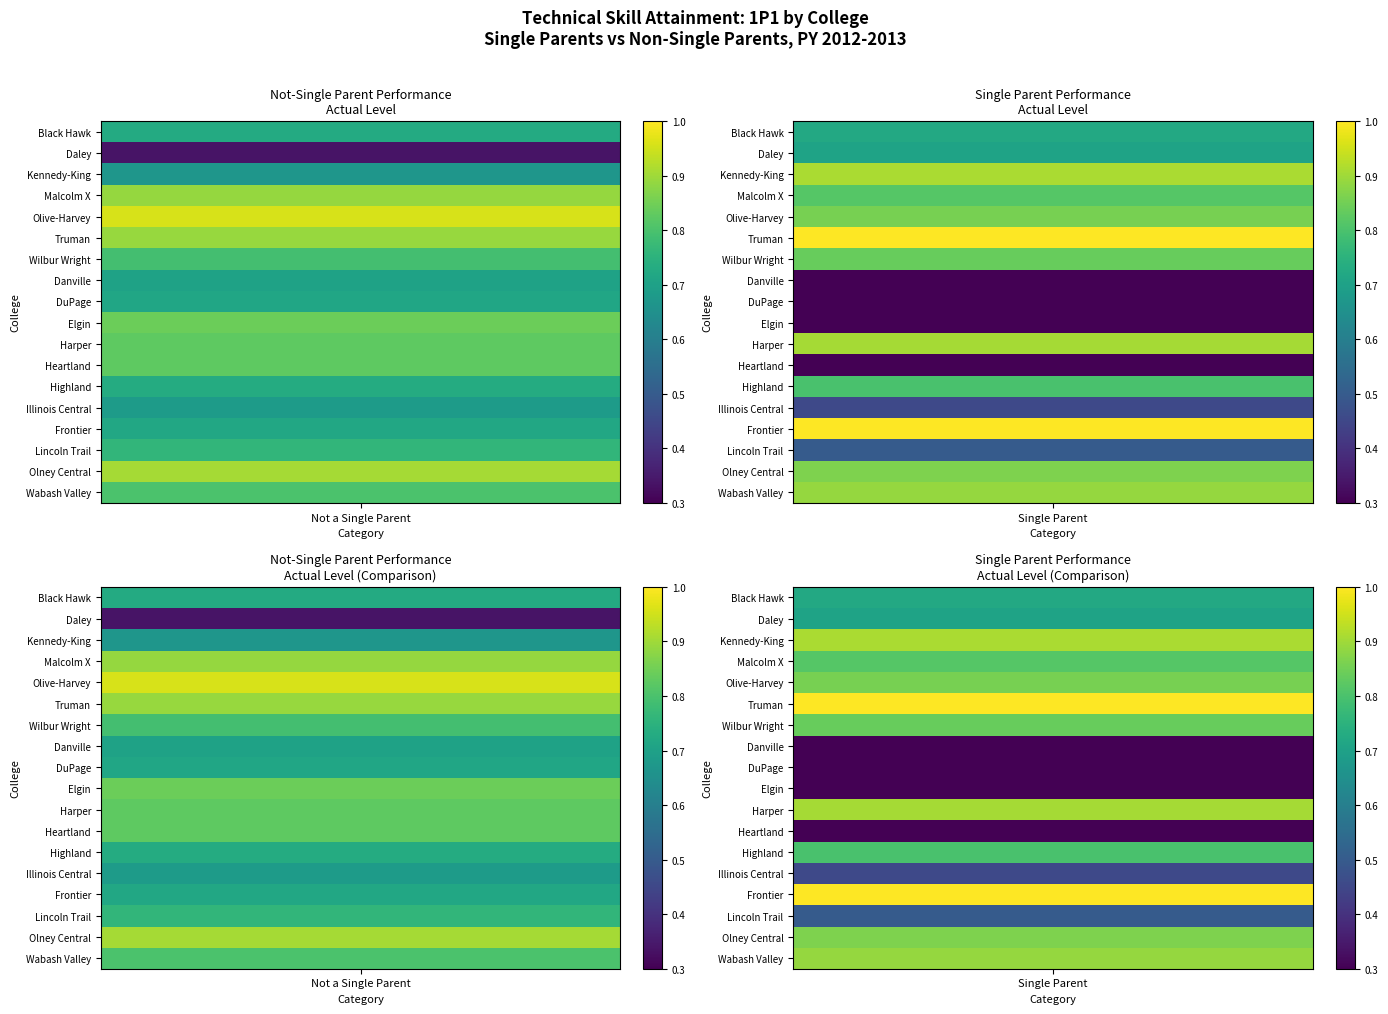

At how many categories does at least one series exceed 0?

2